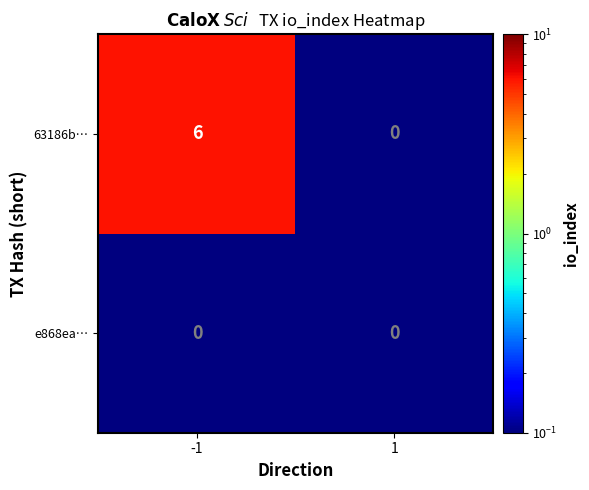

What is the highest value of the 63186b… series?

6